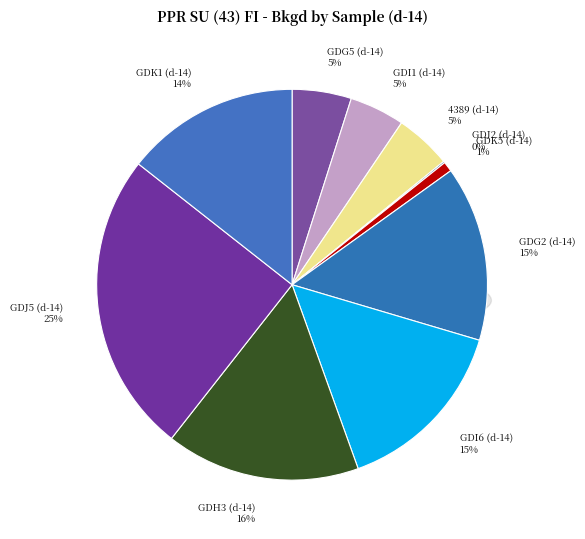

Does GDK1 (d-14) represent more than half of the total?

No